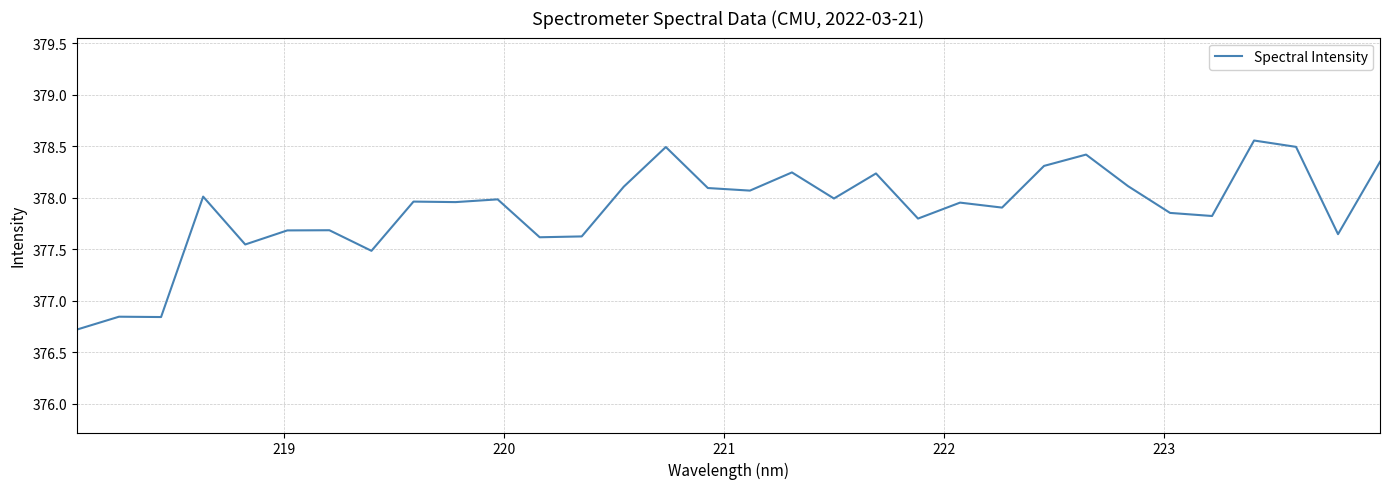

What is the difference between the maximum and minimum values?

1.8